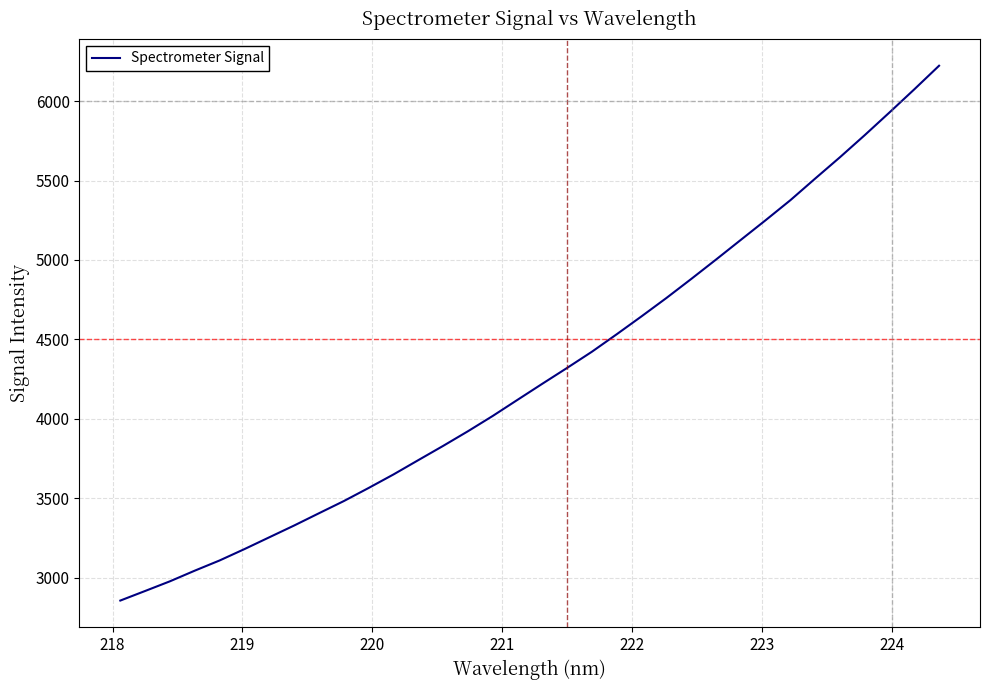

What is the maximum value shown in the chart?

6222.8